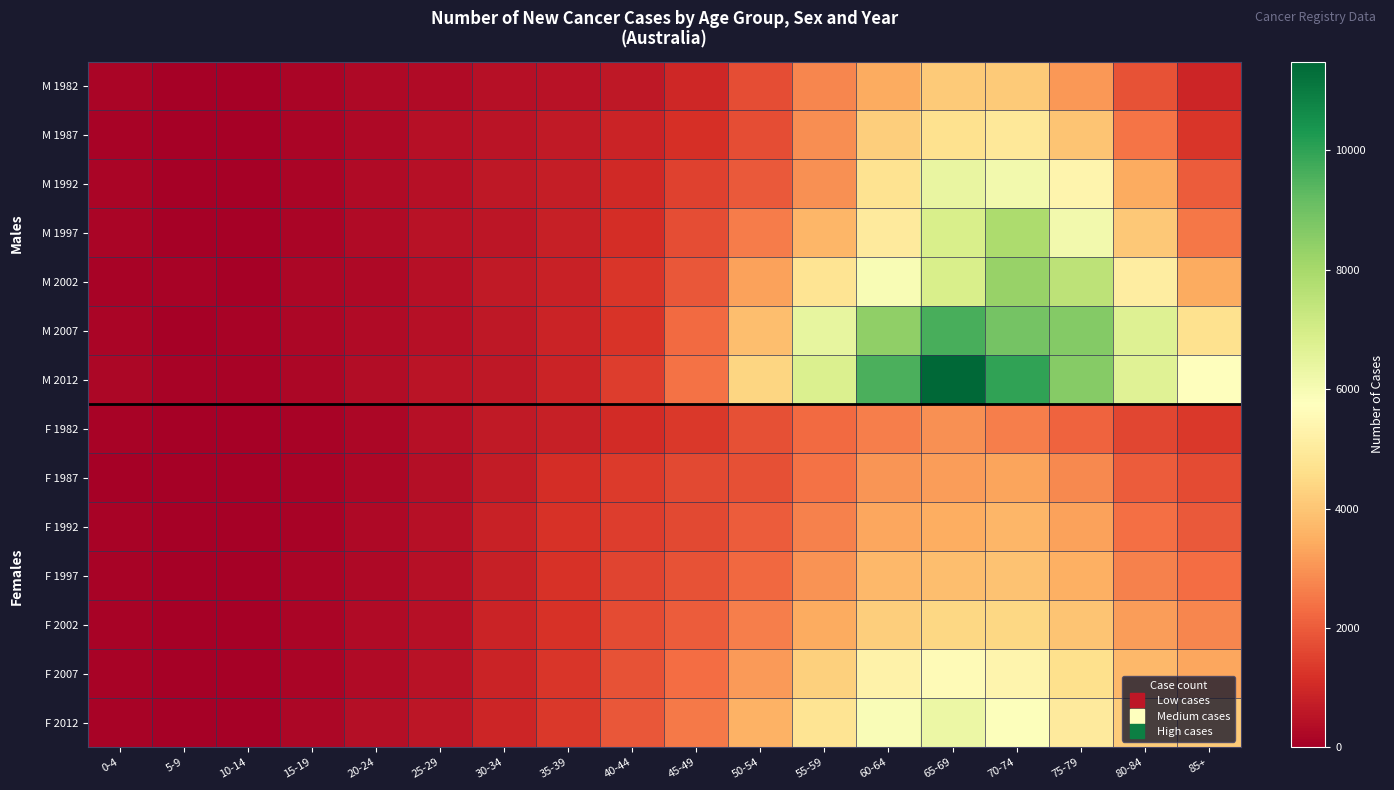

Reading left to right, list all the values displayed in this chart.

M 1982: 0-4=145	5-9=76	10-14=73	15-19=151	20-24=226	25-29=296	30-34=405	35-39=485	40-44=626	45-49=961	50-54=1733	55-59=2751	60-64=3450	65-69=4103	70-74=4106	75-79=3086	80-84=1797	85+=939
M 1987: 0-4=106	5-9=70	10-14=83	15-19=173	20-24=230	25-29=404	30-34=510	35-39=656	40-44=871	45-49=1123	50-54=1742	55-59=2912	60-64=4177	65-69=4676	70-74=4934	75-79=3988	80-84=2436	85+=1294
M 1992: 0-4=138	5-9=81	10-14=78	15-19=168	20-24=278	25-29=404	30-34=622	35-39=736	40-44=1022	45-49=1485	50-54=1962	55-59=2961	60-64=4757	65-69=6380	70-74=6124	75-79=5357	80-84=3449	85+=2003
M 1997: 0-4=135	5-9=82	10-14=86	15-19=167	20-24=305	25-29=481	30-34=583	35-39=793	40-44=1089	45-49=1722	50-54=2601	55-59=3637	60-64=5003	65-69=6908	70-74=7874	75-79=6116	80-84=4051	85+=2488
M 2002: 0-4=119	5-9=93	10-14=88	15-19=187	20-24=265	25-29=430	30-34=640	35-39=816	40-44=1282	45-49=1909	50-54=3241	55-59=4769	60-64=5967	65-69=6890	70-74=8264	75-79=7538	80-84=5082	85+=3433
M 2007: 0-4=162	5-9=74	10-14=92	15-19=184	20-24=298	25-29=413	30-34=603	35-39=862	40-44=1248	45-49=2272	50-54=3852	55-59=6443	60-64=8431	65-69=9647	70-74=8911	75-79=8649	80-84=6710	85+=4681
M 2012: 0-4=209	5-9=102	10-14=99	15-19=204	20-24=339	25-29=523	30-34=626	35-39=897	40-44=1397	45-49=2417	50-54=4363	55-59=6800	60-64=9578	65-69=11490	70-74=9981	75-79=8600	80-84=6665	85+=5778
F 1982: 0-4=103	5-9=59	10-14=64	15-19=116	20-24=216	25-29=410	30-34=637	35-39=799	40-44=1048	45-49=1312	50-54=1780	55-59=2249	60-64=2605	65-69=2932	70-74=2615	75-79=2141	80-84=1606	85+=1319
F 1987: 0-4=89	5-9=66	10-14=56	15-19=120	20-24=219	25-29=399	30-34=683	35-39=1111	40-44=1351	45-49=1639	50-54=1779	55-59=2408	60-64=3024	65-69=3162	70-74=3293	75-79=2784	80-84=2016	85+=1701
F 1992: 0-4=105	5-9=65	10-14=59	15-19=121	20-24=244	25-29=406	30-34=817	35-39=1195	40-44=1427	45-49=1655	50-54=1982	55-59=2687	60-64=3350	65-69=3494	70-74=3658	75-79=3258	80-84=2374	85+=1964
F 1997: 0-4=107	5-9=63	10-14=73	15-19=143	20-24=263	25-29=444	30-34=786	35-39=1199	40-44=1549	45-49=1828	50-54=2217	55-59=2983	60-64=3716	65-69=3838	70-74=3906	75-79=3534	80-84=2672	85+=2326
F 2002: 0-4=98	5-9=70	10-14=75	15-19=143	20-24=285	25-29=439	30-34=868	35-39=1200	40-44=1668	45-49=2009	50-54=2614	55-59=3448	60-64=4211	65-69=4424	70-74=4406	75-79=3966	80-84=3145	85+=2764
F 2007: 0-4=120	5-9=74	10-14=82	15-19=174	20-24=311	25-29=482	30-34=869	35-39=1261	40-44=1800	45-49=2292	50-54=3115	55-59=4221	60-64=5254	65-69=5600	70-74=5373	75-79=4642	80-84=3694	85+=3351
F 2012: 0-4=131	5-9=89	10-14=86	15-19=190	20-24=367	25-29=545	30-34=921	35-39=1302	40-44=1921	45-49=2544	50-54=3571	55-59=4773	60-64=5915	65-69=6320	70-74=5818	75-79=5018	80-84=4160	85+=4097